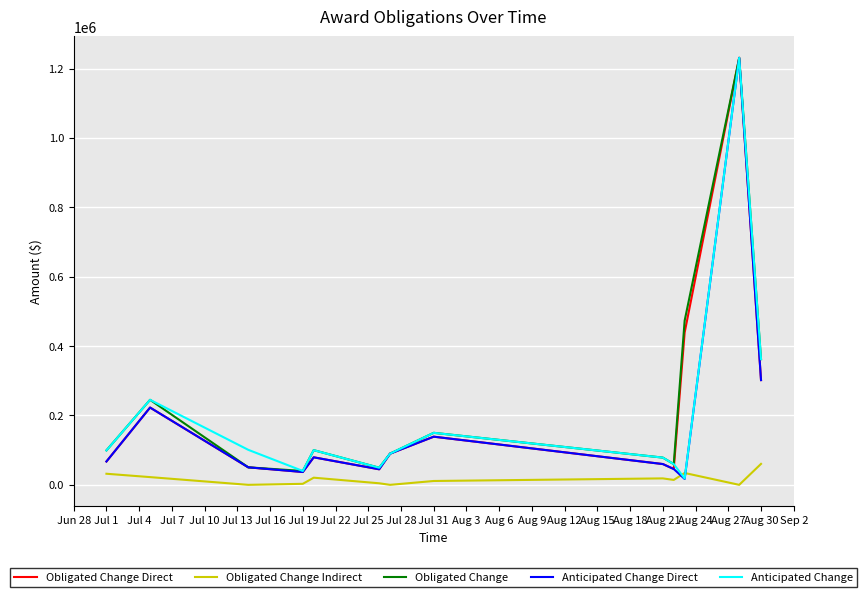

True or false: Obligated Change and Obligated Change Indirect cross at least once.

False